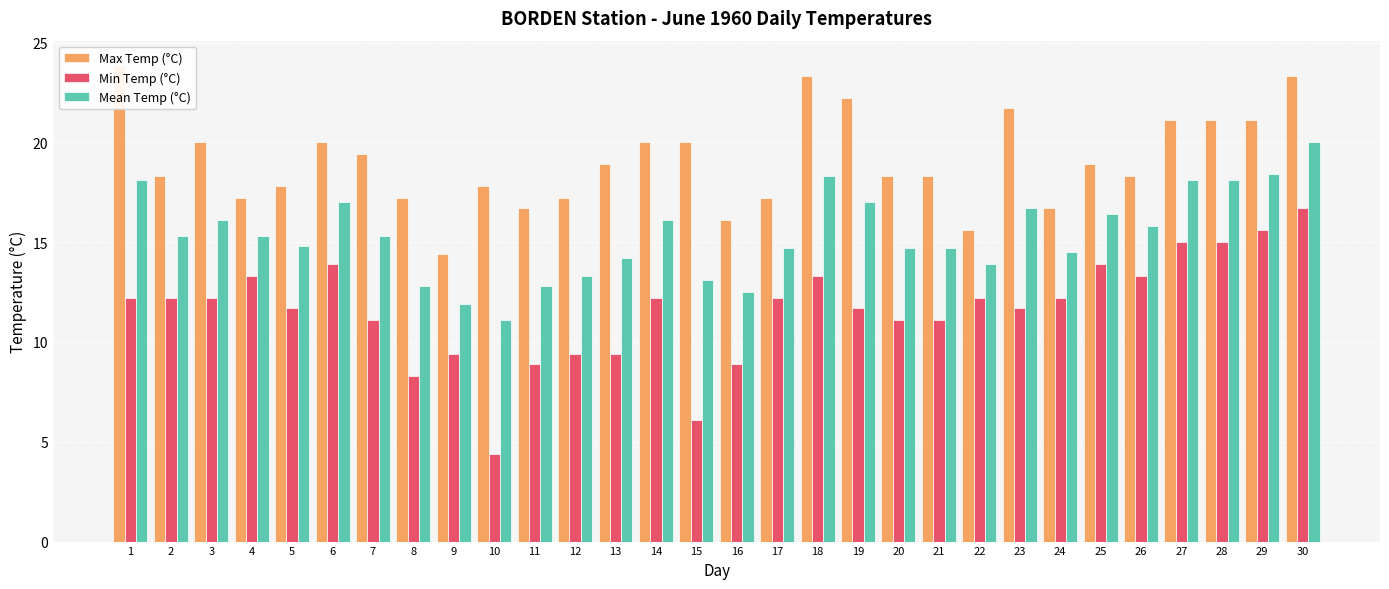

Read the Min Temp (°C) value at 11.

8.9